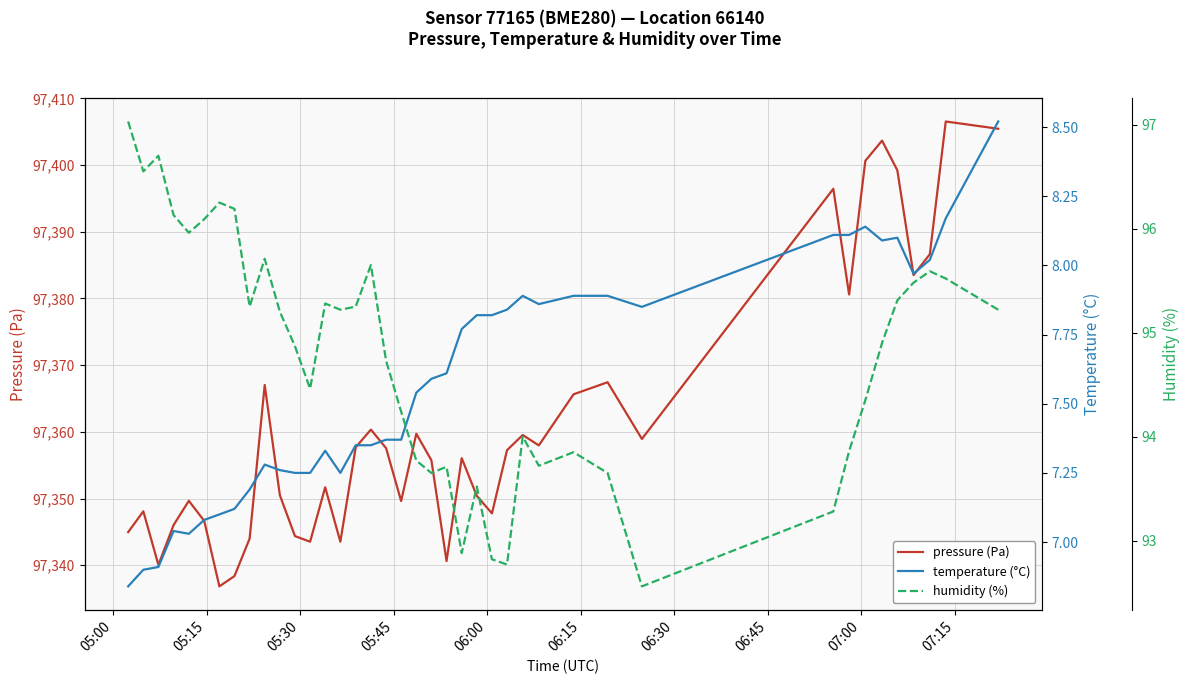

What is the highest value of the temperature (°C) series?

8.5